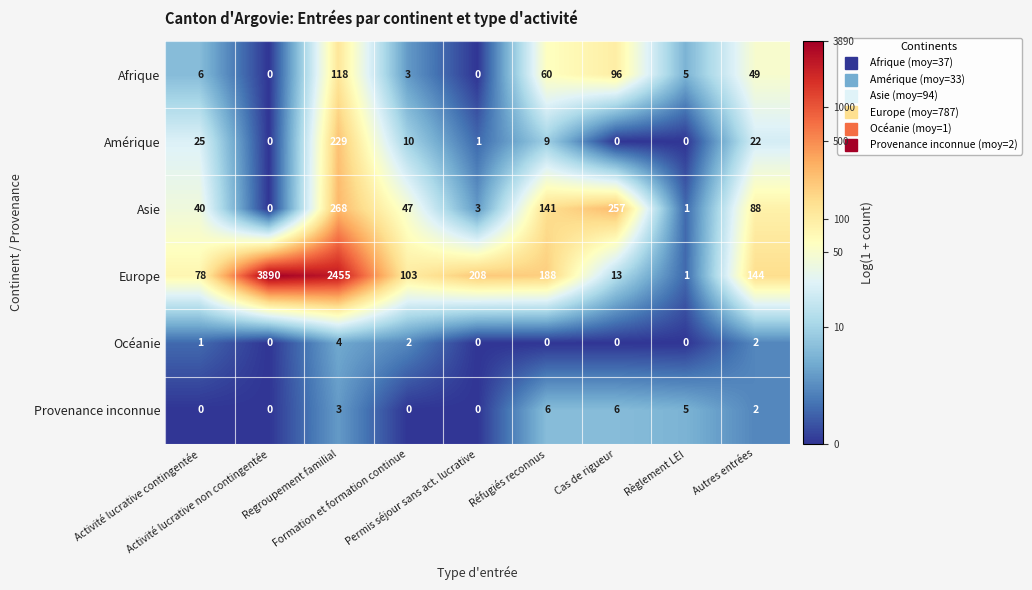

Which series has the largest total across all categories?

Europe